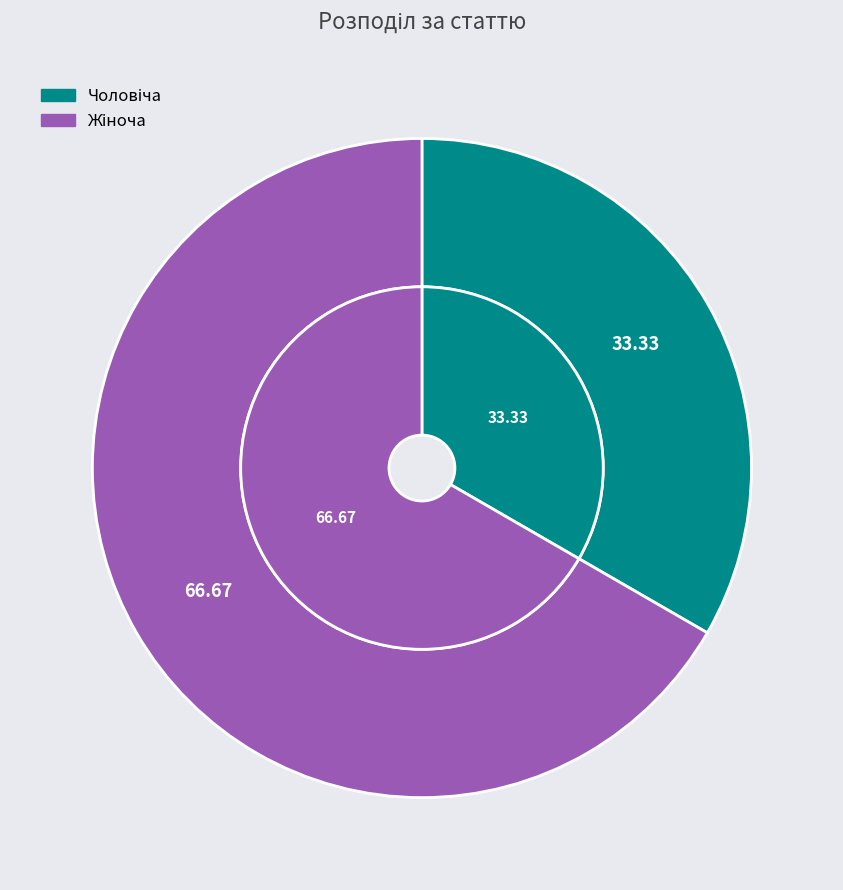

Does Чоловіча account for over 50% of the chart?

No